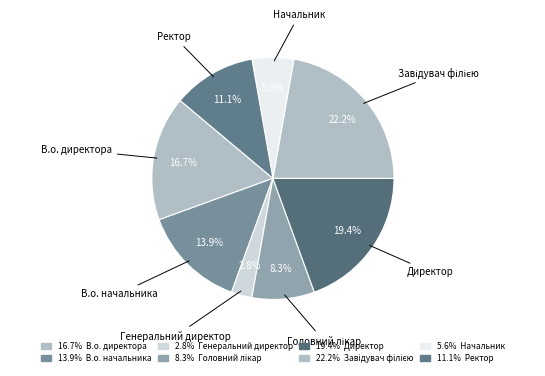

How many slices are in this pie chart?

8